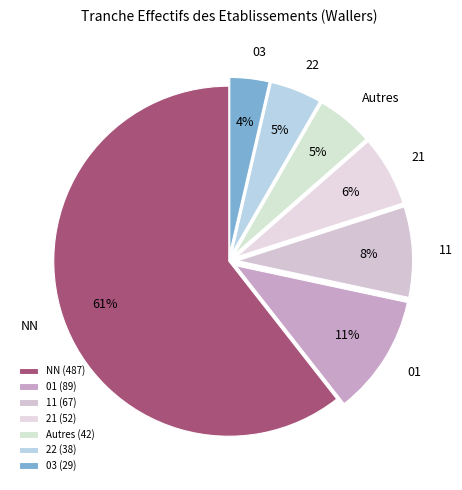

Which slice represents more than half of the pie?

NN